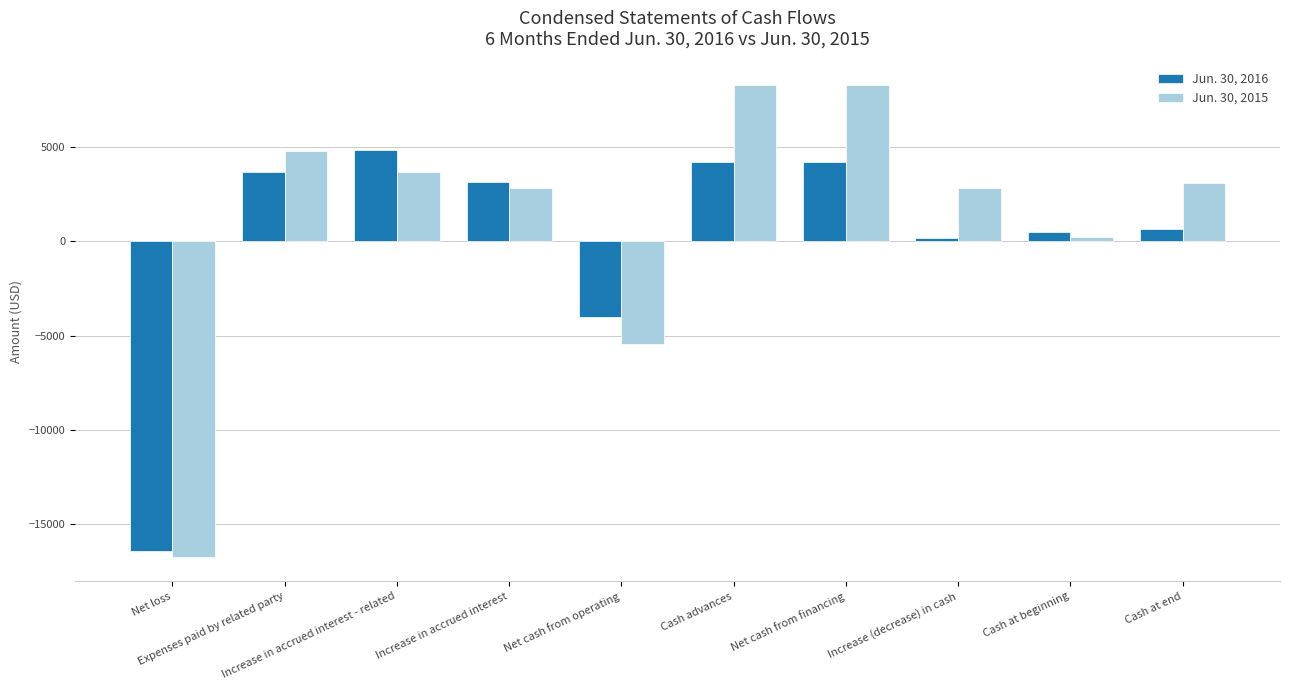

Read the Jun. 30, 2015 value at Cash at beginning, to the nearest 100.

200